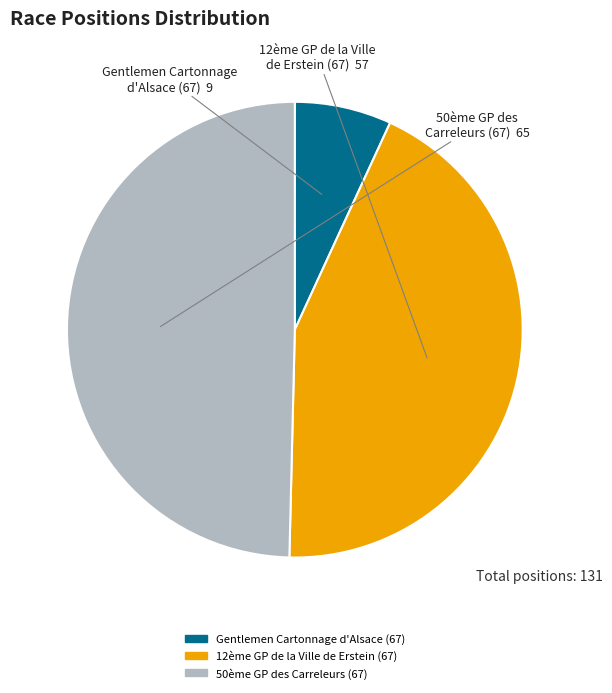

Does 50ème GP des Carreleurs (67) account for over 50% of the chart?

No